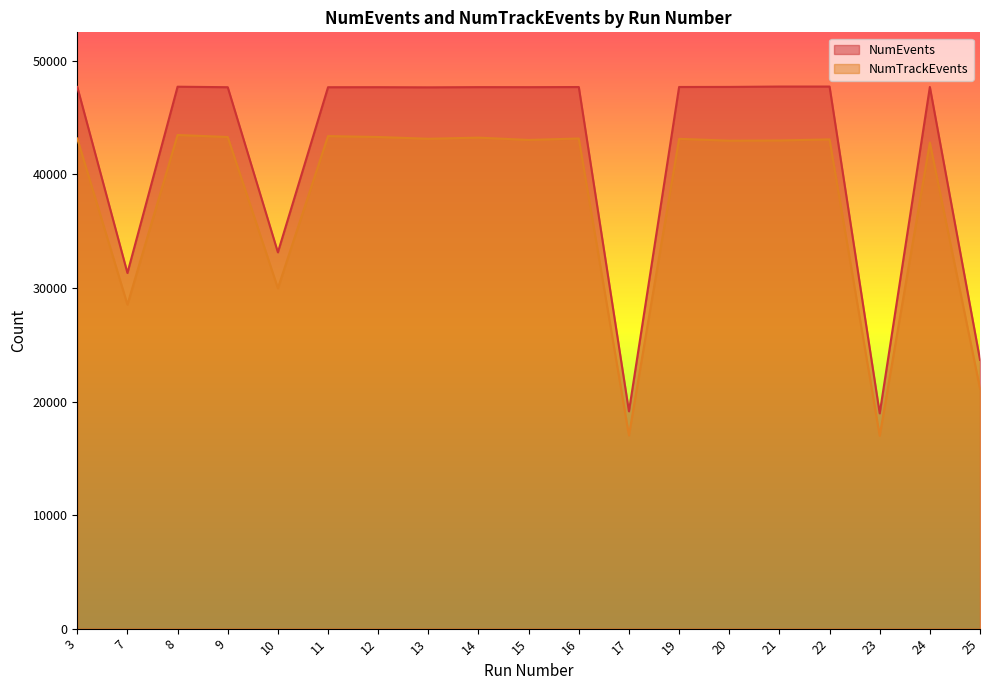

True or false: NumEvents and NumTrackEvents cross at least once.

False